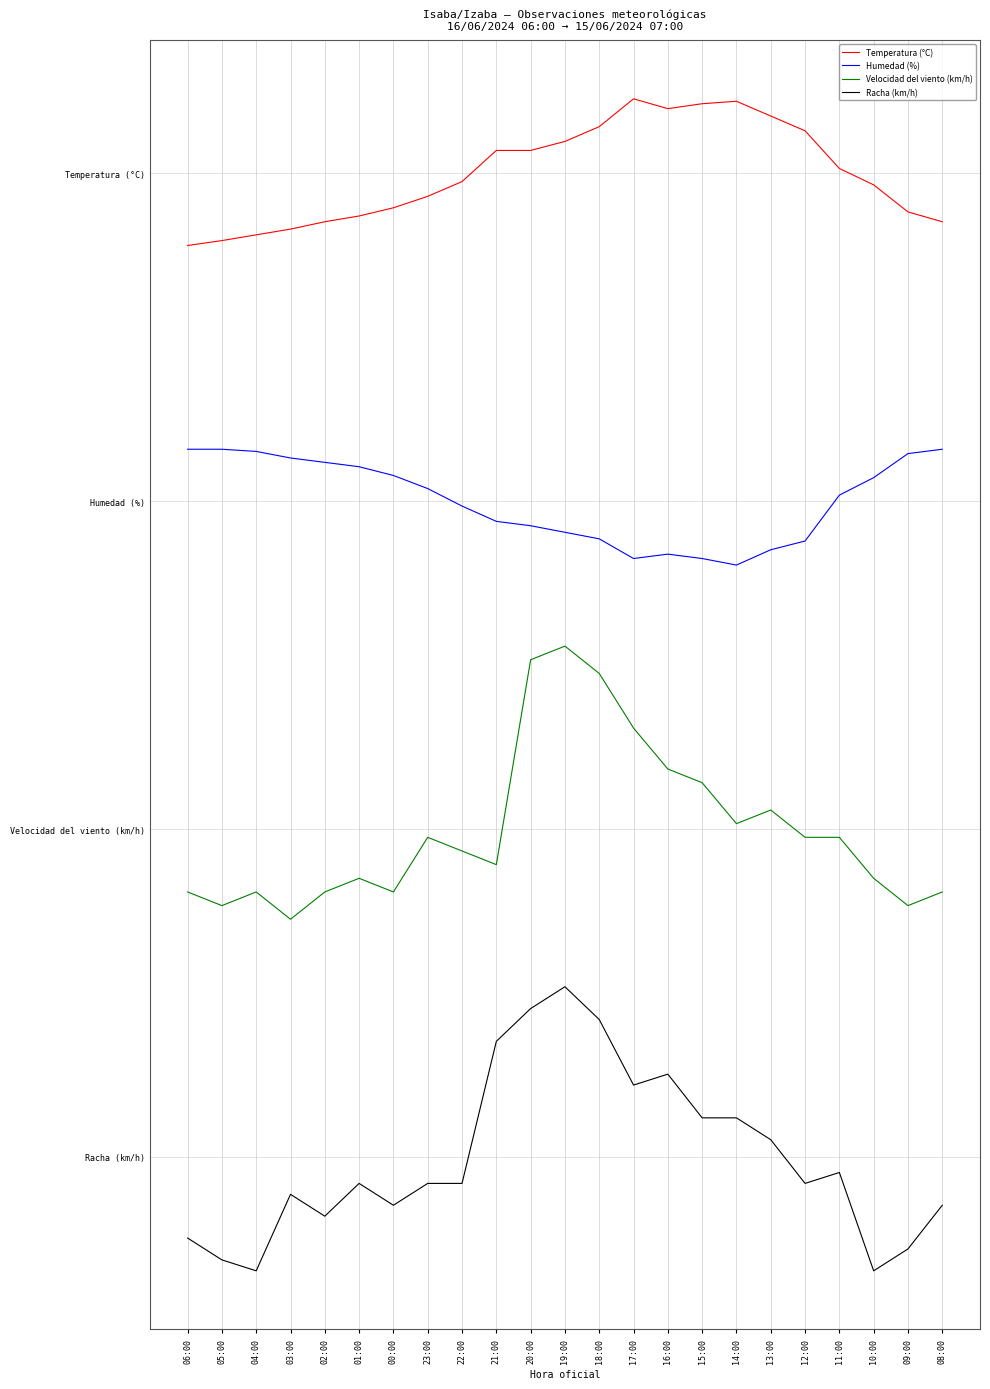

Which has a higher value, 15:00 or 10:00?

15:00